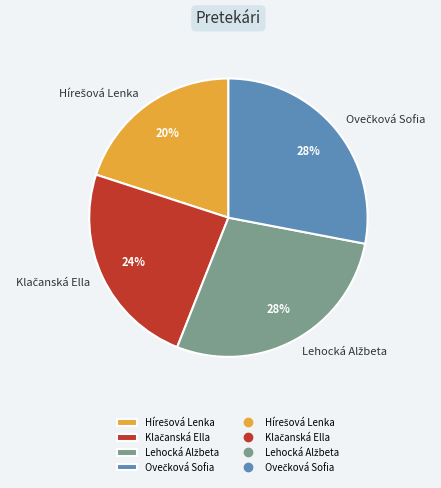

To the nearest percent, what is the average slice percentage?

25%